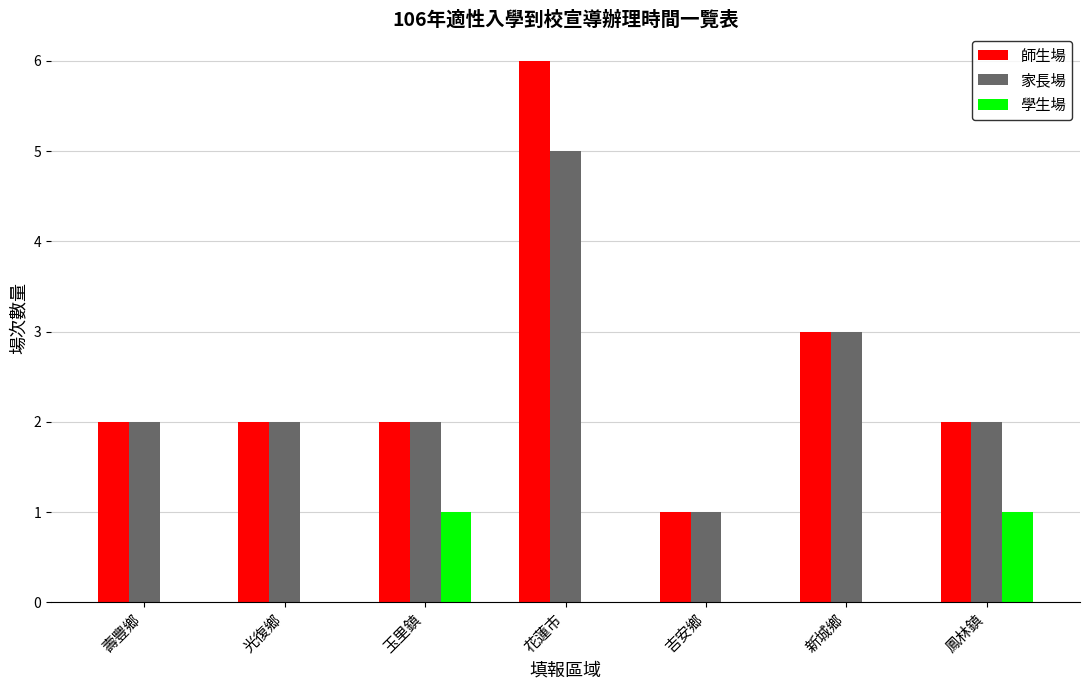

What is the greatest value displayed?

6